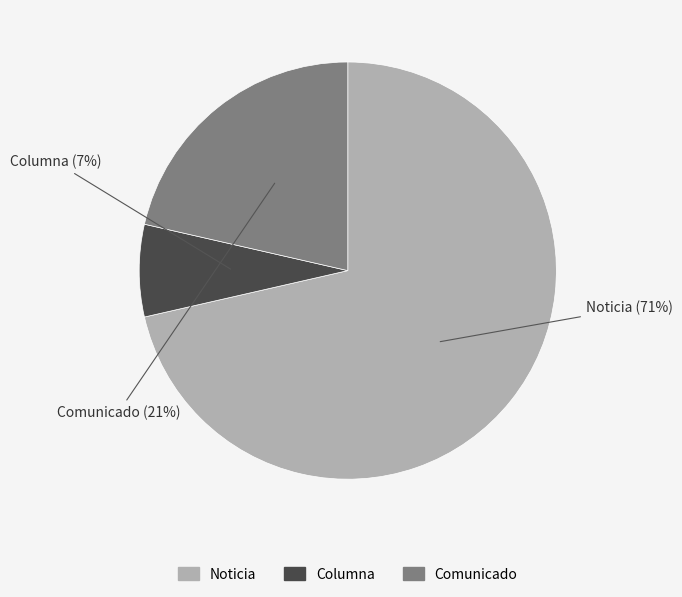

The Columna slice represents 1% of the pie. True or false?

False